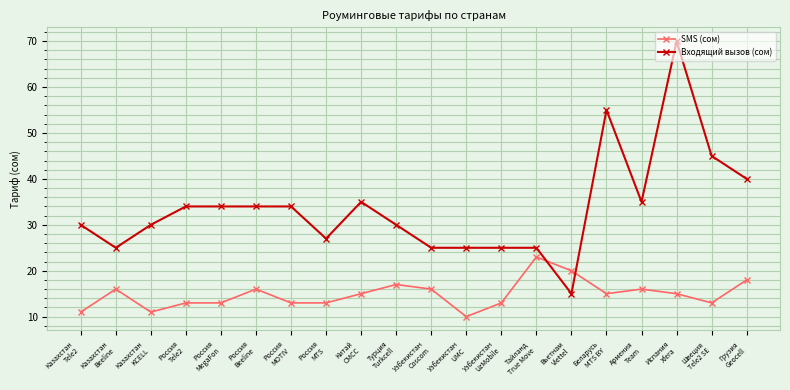

What is the minimum value shown in the chart?

10